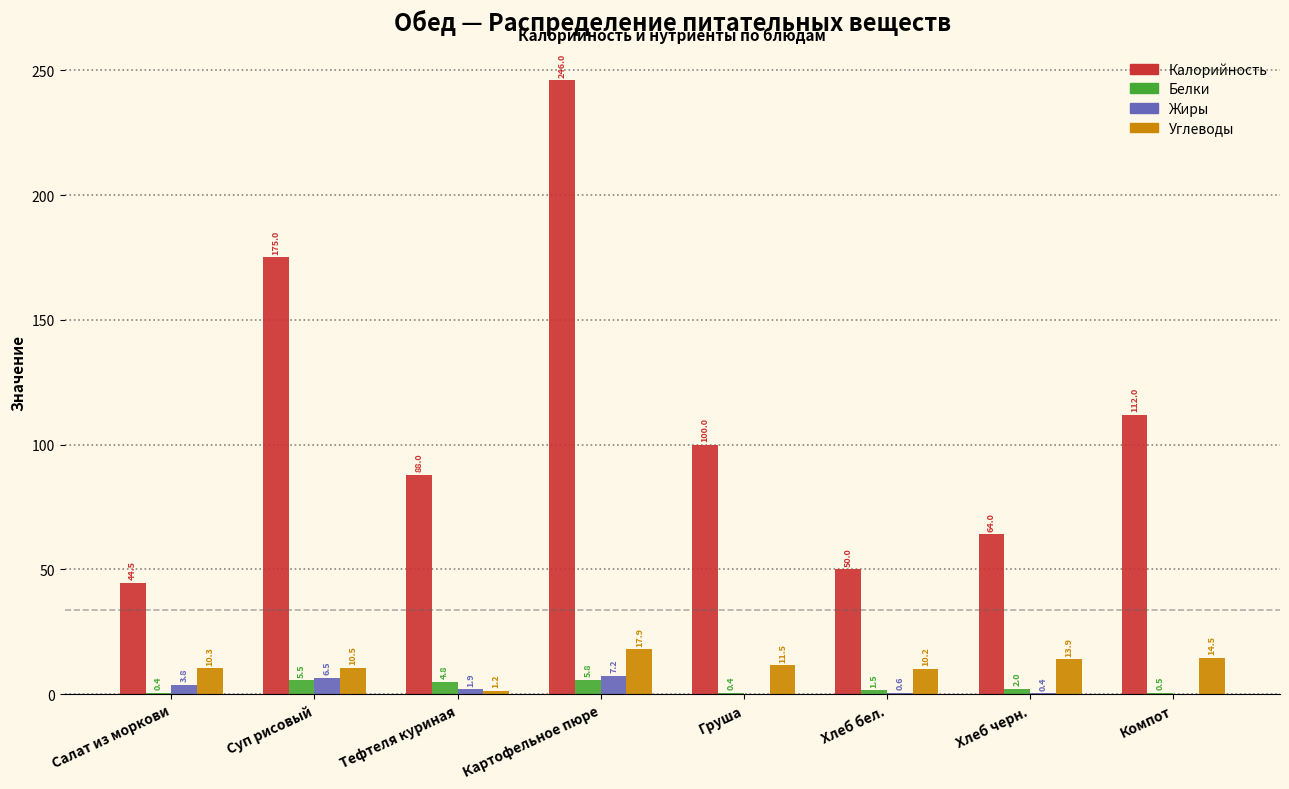

Which series has the largest total across all categories?

Калорийность